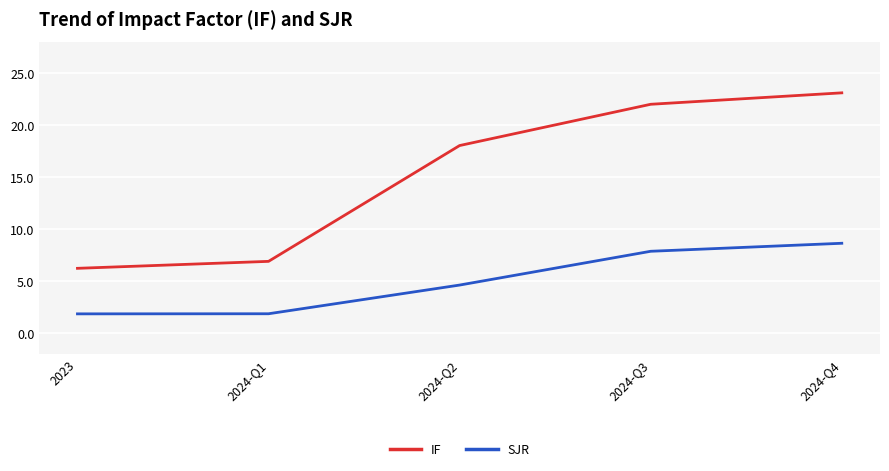

List the labels in order of IF value, smallest first.

2023, 2024-Q1, 2024-Q2, 2024-Q3, 2024-Q4